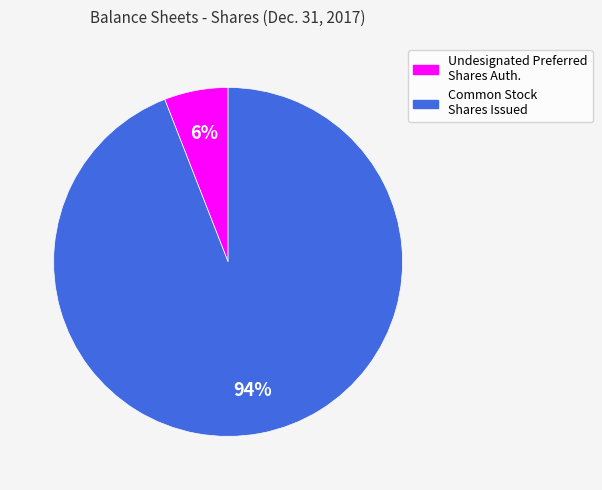

Is there any slice that represents more than half of the pie?

Yes